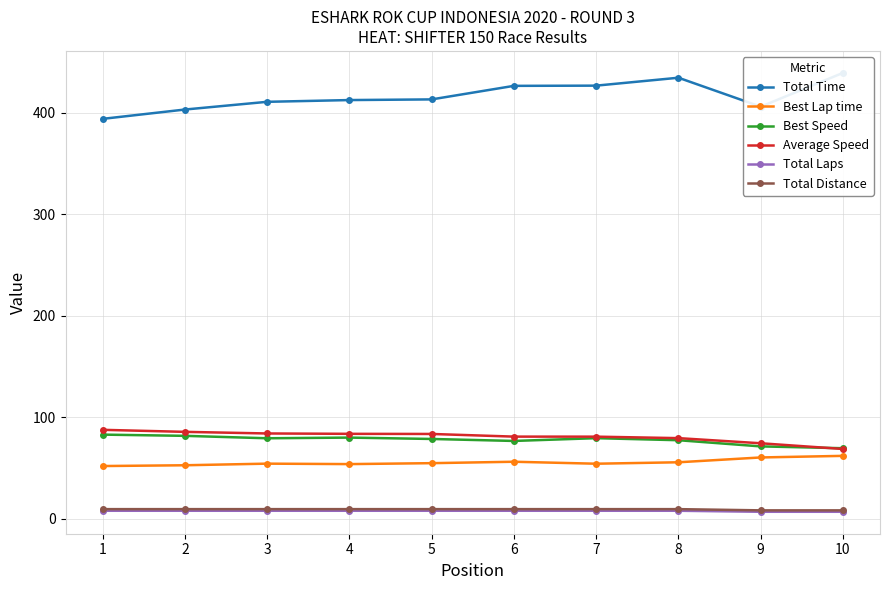

What is the average value of the Total Distance series?

9.4